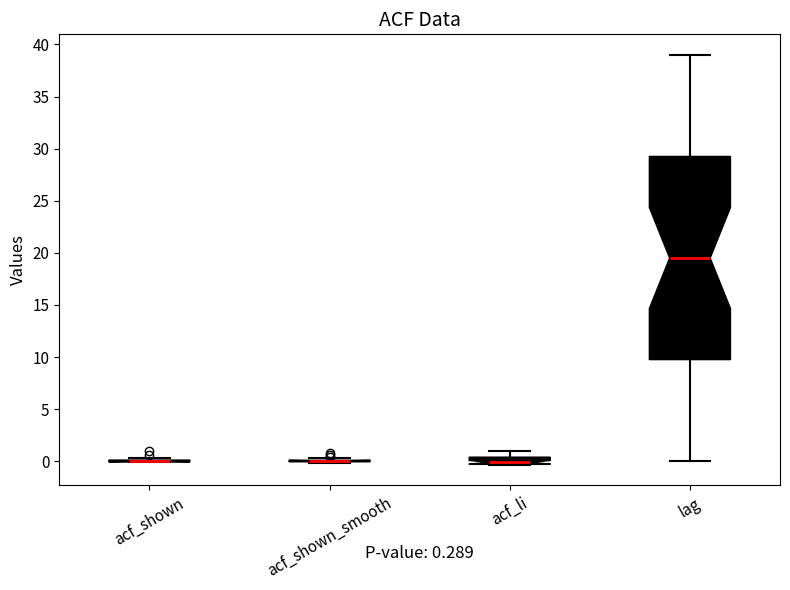

Comparing the boxes themselves (not the whiskers), which one is the tallest?

lag